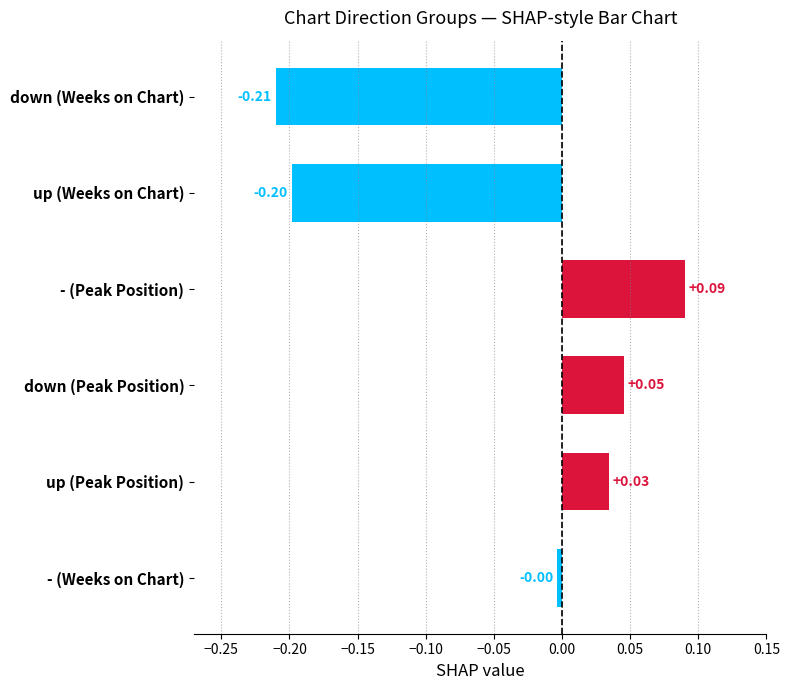

Which category has the lowest value across all series?

down (Weeks on Chart)